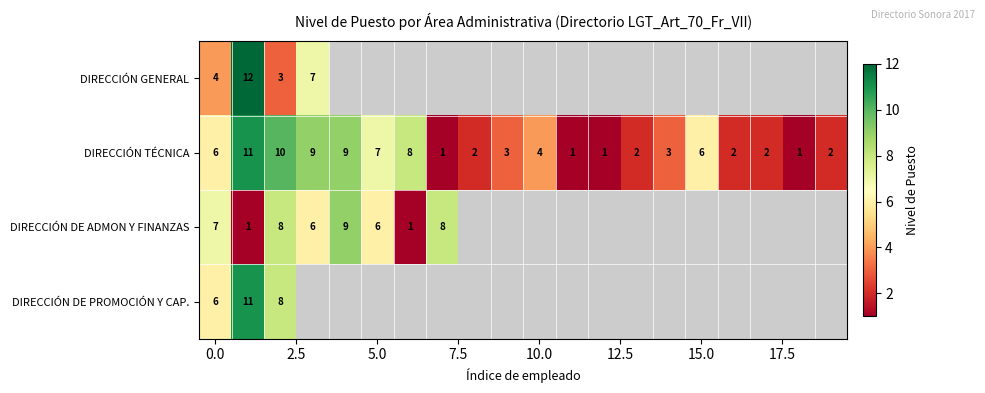

What is the sum of all DIRECCIÓN TÉCNICA values?

90